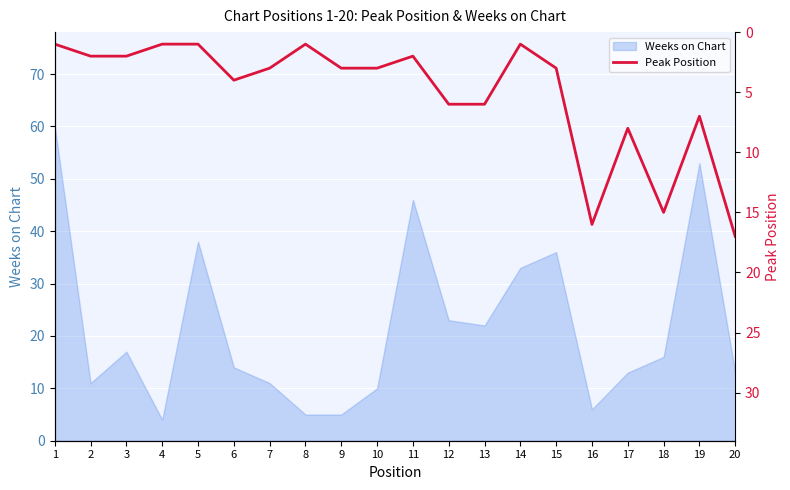

Is it true that Weeks on Chart equals 36 at 15?

True